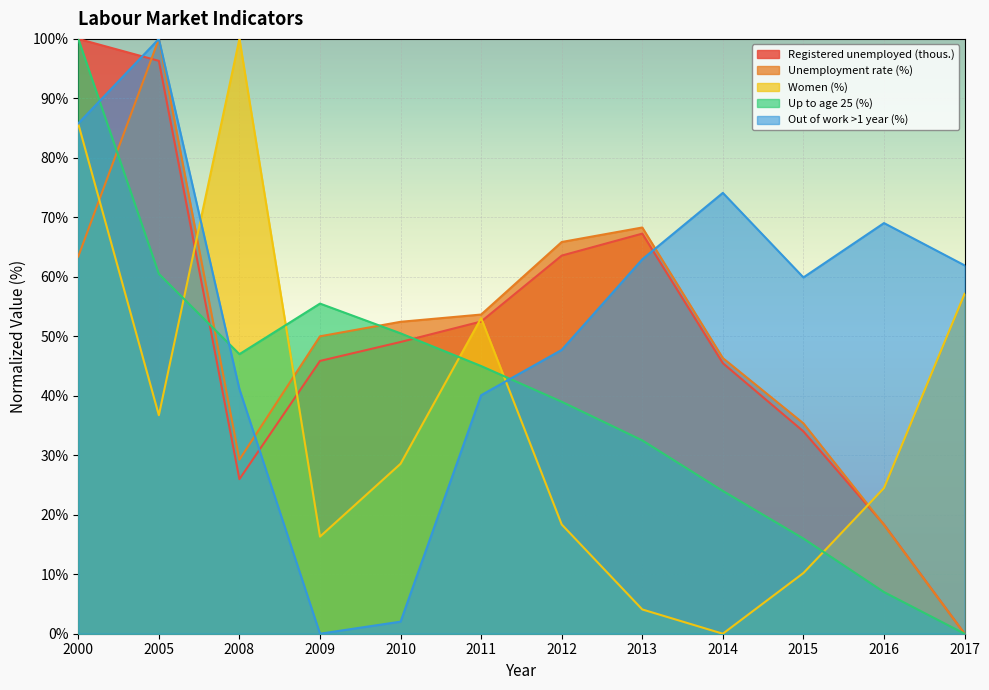

In Up to age 25 (%), how many points are higher than both neighbors (excluding endpoints)?

1